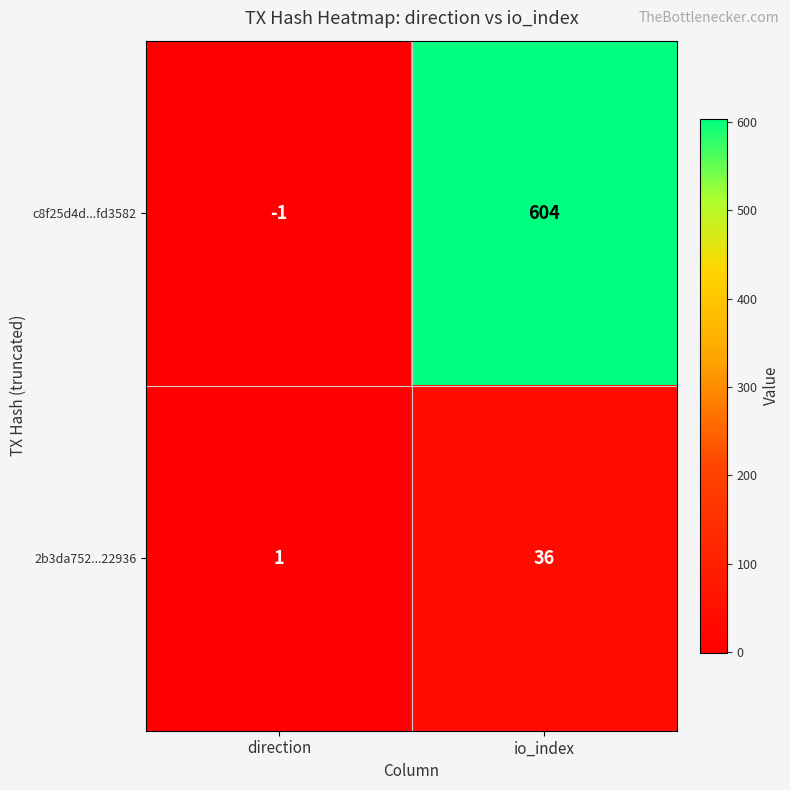

Reading right to left, extract all data points from this chart.

c8f25d4d...fd3582: 604	-1
2b3da752...22936: 36	1